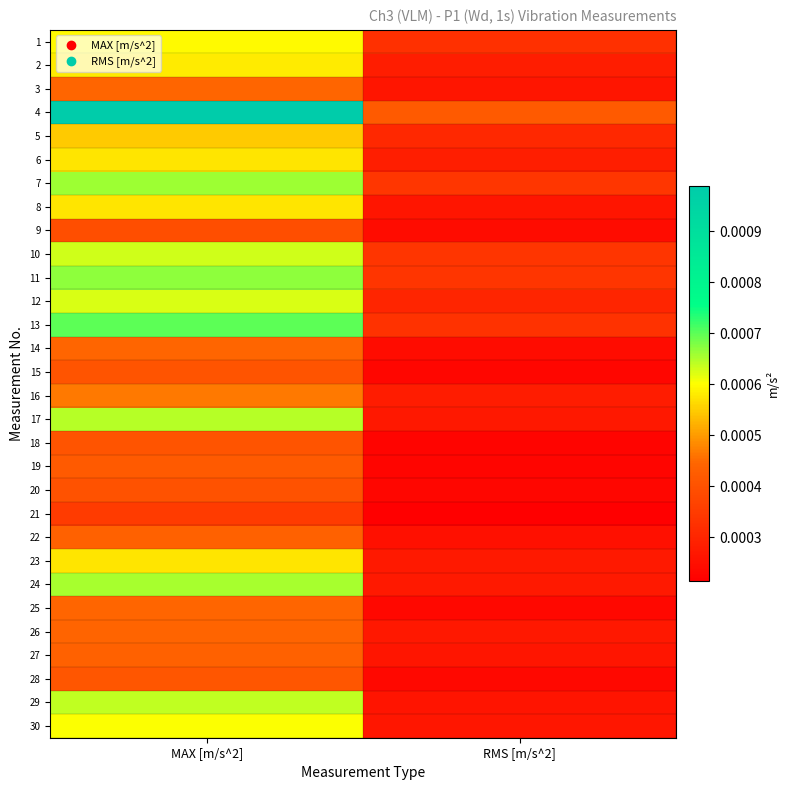

Reading left to right, what are all the values shown in this chart?

1: MAX [m/s^2]=0.0	RMS [m/s^2]=0.0
2: MAX [m/s^2]=0.0	RMS [m/s^2]=0.0
3: MAX [m/s^2]=0.0	RMS [m/s^2]=0.0
4: MAX [m/s^2]=0.0	RMS [m/s^2]=0.0
5: MAX [m/s^2]=0.0	RMS [m/s^2]=0.0
6: MAX [m/s^2]=0.0	RMS [m/s^2]=0.0
7: MAX [m/s^2]=0.0	RMS [m/s^2]=0.0
8: MAX [m/s^2]=0.0	RMS [m/s^2]=0.0
9: MAX [m/s^2]=0.0	RMS [m/s^2]=0.0
10: MAX [m/s^2]=0.0	RMS [m/s^2]=0.0
11: MAX [m/s^2]=0.0	RMS [m/s^2]=0.0
12: MAX [m/s^2]=0.0	RMS [m/s^2]=0.0
13: MAX [m/s^2]=0.0	RMS [m/s^2]=0.0
14: MAX [m/s^2]=0.0	RMS [m/s^2]=0.0
15: MAX [m/s^2]=0.0	RMS [m/s^2]=0.0
16: MAX [m/s^2]=0.0	RMS [m/s^2]=0.0
17: MAX [m/s^2]=0.0	RMS [m/s^2]=0.0
18: MAX [m/s^2]=0.0	RMS [m/s^2]=0.0
19: MAX [m/s^2]=0.0	RMS [m/s^2]=0.0
20: MAX [m/s^2]=0.0	RMS [m/s^2]=0.0
21: MAX [m/s^2]=0.0	RMS [m/s^2]=0.0
22: MAX [m/s^2]=0.0	RMS [m/s^2]=0.0
23: MAX [m/s^2]=0.0	RMS [m/s^2]=0.0
24: MAX [m/s^2]=0.0	RMS [m/s^2]=0.0
25: MAX [m/s^2]=0.0	RMS [m/s^2]=0.0
26: MAX [m/s^2]=0.0	RMS [m/s^2]=0.0
27: MAX [m/s^2]=0.0	RMS [m/s^2]=0.0
28: MAX [m/s^2]=0.0	RMS [m/s^2]=0.0
29: MAX [m/s^2]=0.0	RMS [m/s^2]=0.0
30: MAX [m/s^2]=0.0	RMS [m/s^2]=0.0